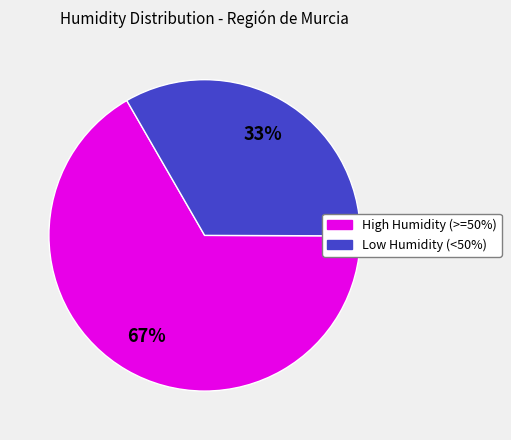

To the nearest percent, what is the average slice percentage?

50%